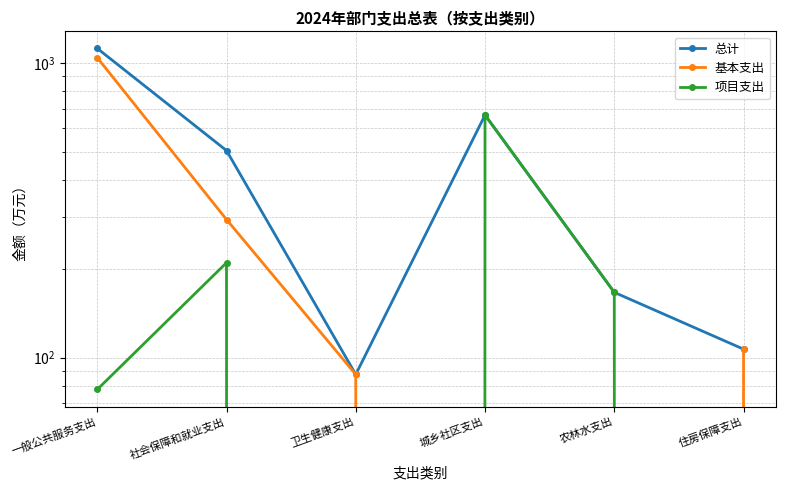

What is the difference between the 总计 values at 社会保障和就业支出 and 卫生健康支出?

416.6